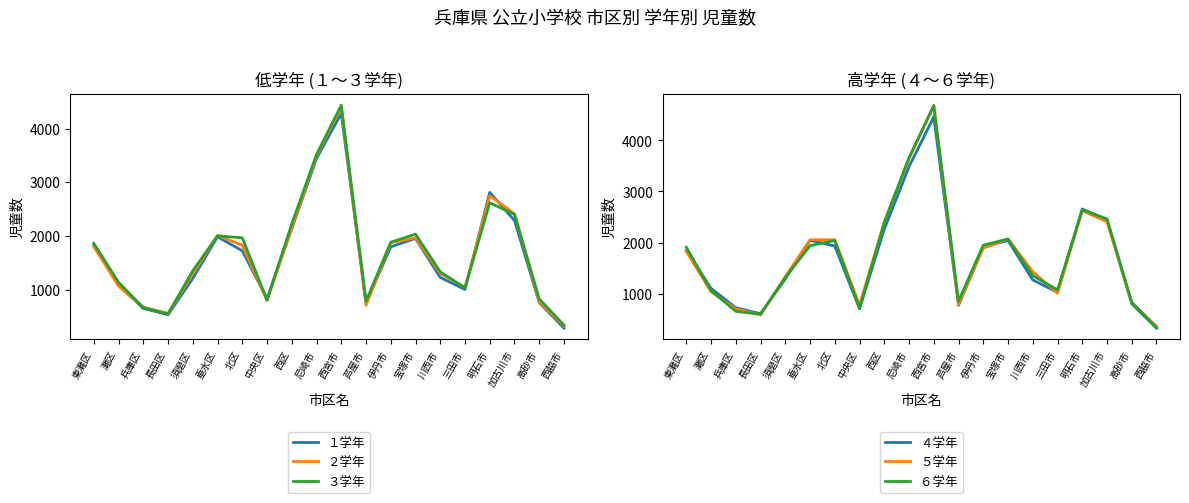

At 三田市, list the series in order from largest to smallest.

６学年, ２学年, ３学年, ４学年, ５学年, １学年